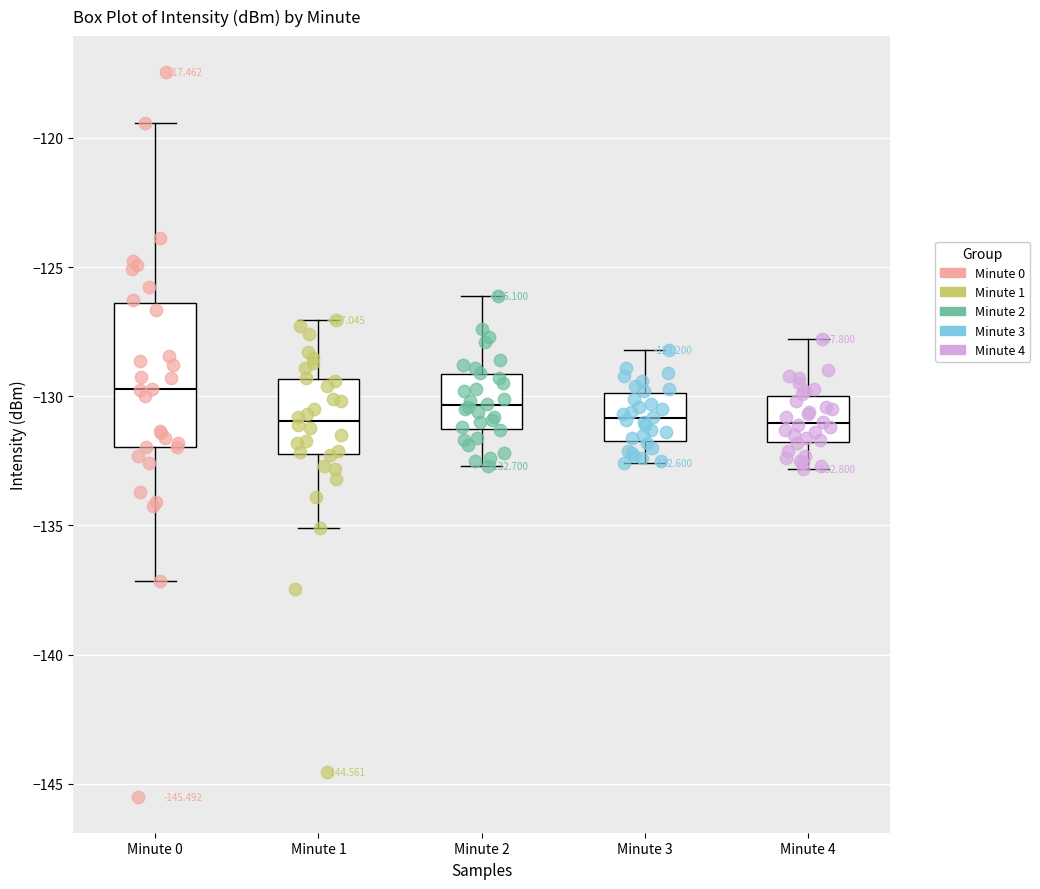

Which box is the tallest, from its lower edge to its upper edge?

Minute 0